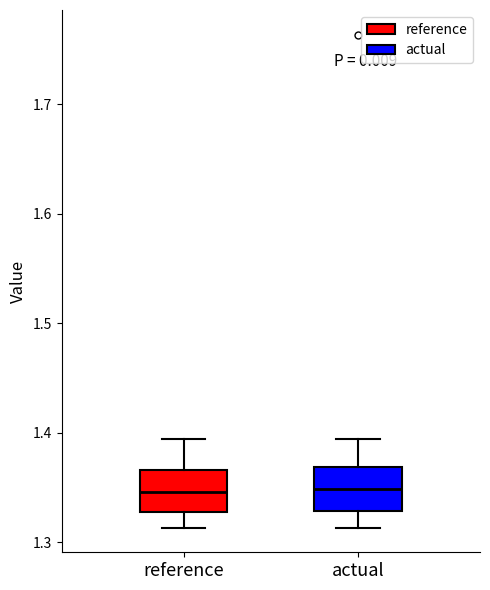

Where does the upper whisker of the box for actual end on the y-axis? The values are not printed on the chart, so give them approximately, as read against the axis.

1.39